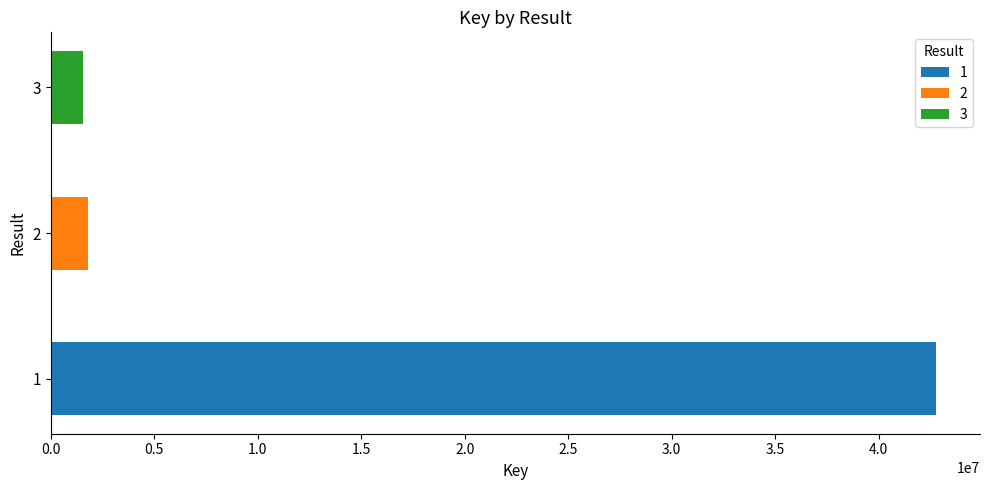

List the labels in order of value, smallest first.

3, 2, 1